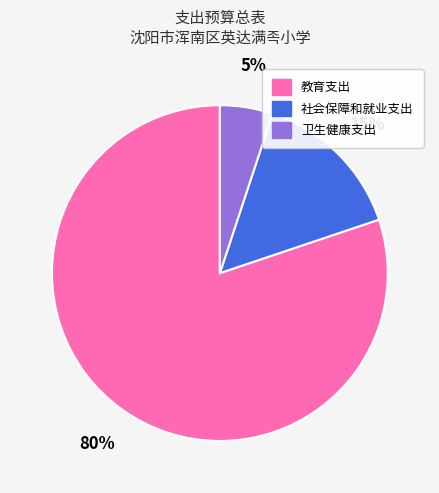

True or false: 卫生健康支出 accounts for 1% of the total.

False